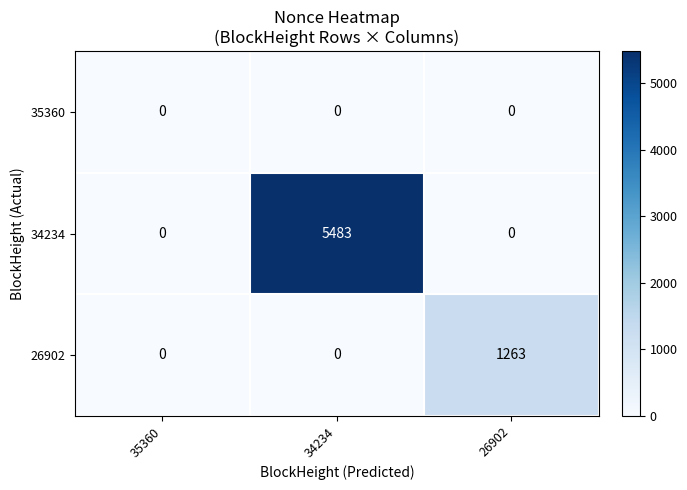

How many values in 26902 are above zero?

1